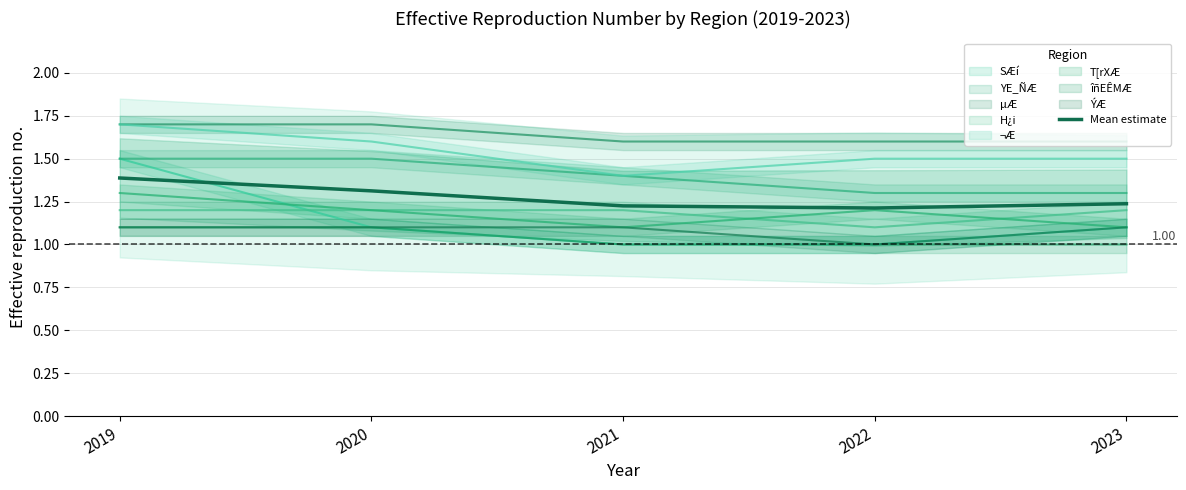

Rank the categories by value from lowest to highest.

2022, 2021, 2023, 2020, 2019